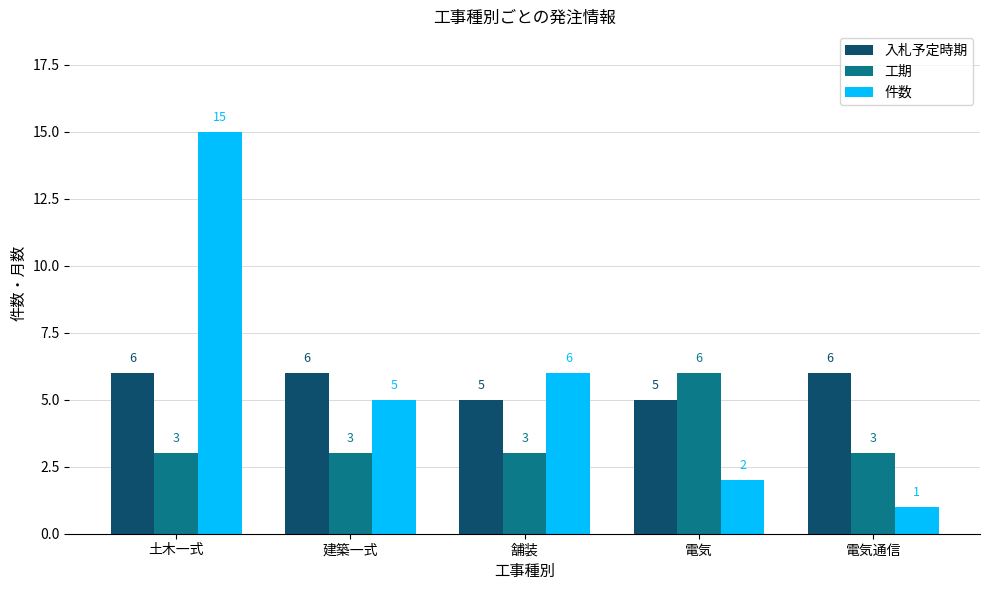

At which label does 件数 reach its peak?

土木一式